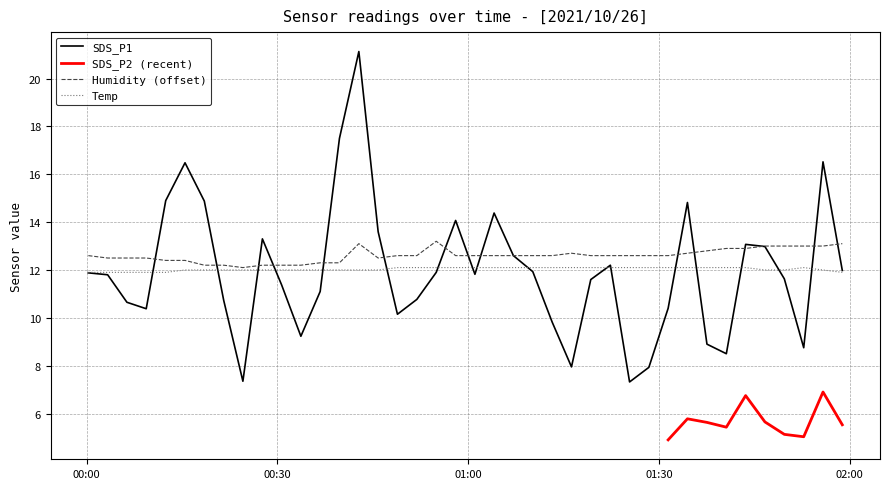

True or false: Humidity and Temp cross at least once.

False